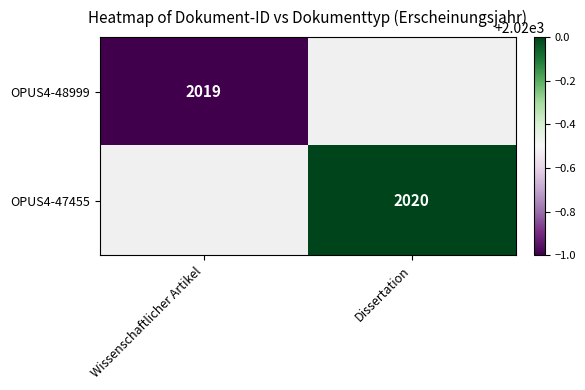

Is it true that OPUS4-47455 equals 2642 at Dissertation?

False